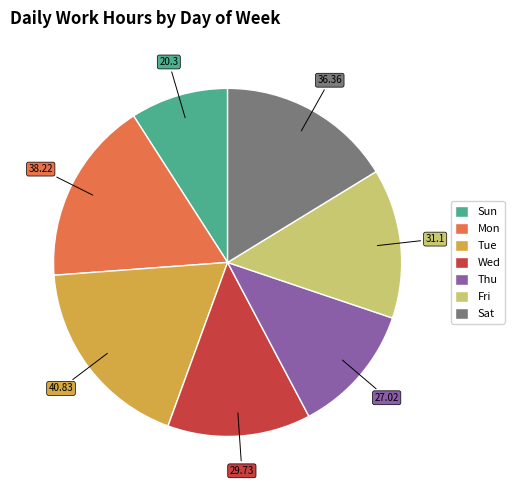

What is the smallest slice in the pie chart?

Sun